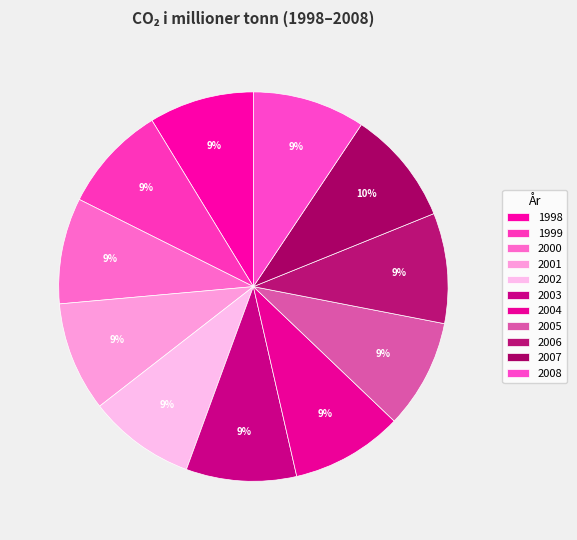

Is it true that 2000 is 1% of the pie?

False